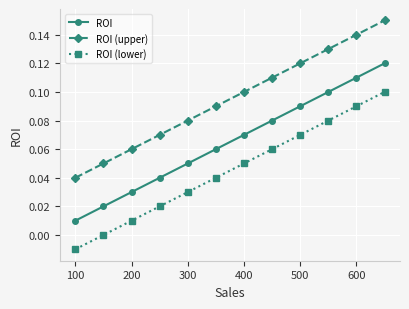

What is the sum of all ROI (lower) values?

0.5